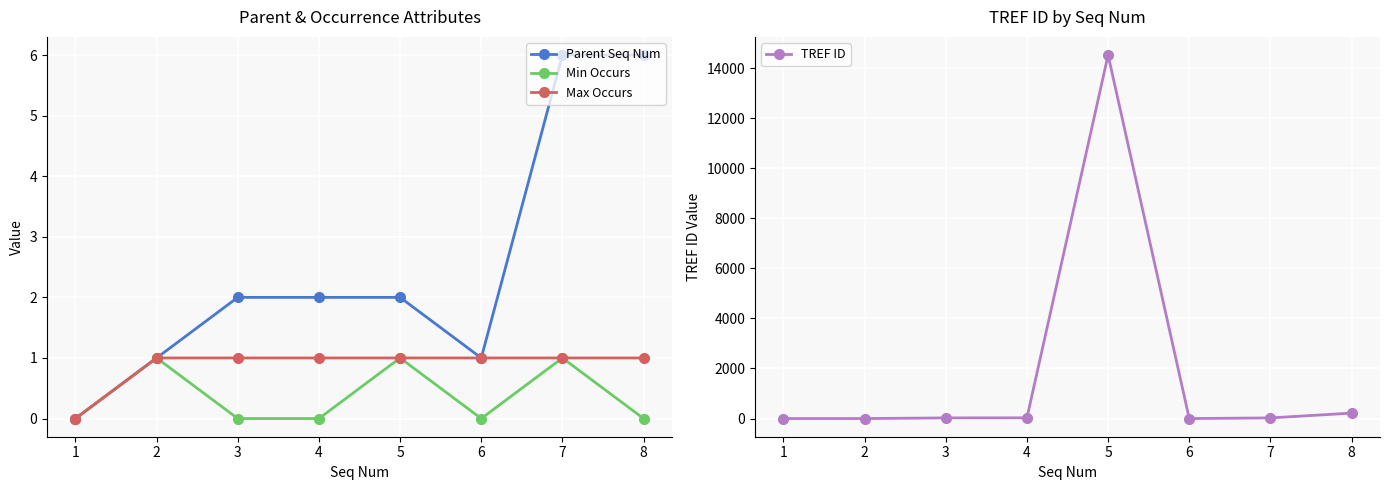

Rank the categories by Parent Seq Num value from lowest to highest.

1, 2, 6, 3, 4, 5, 7, 8